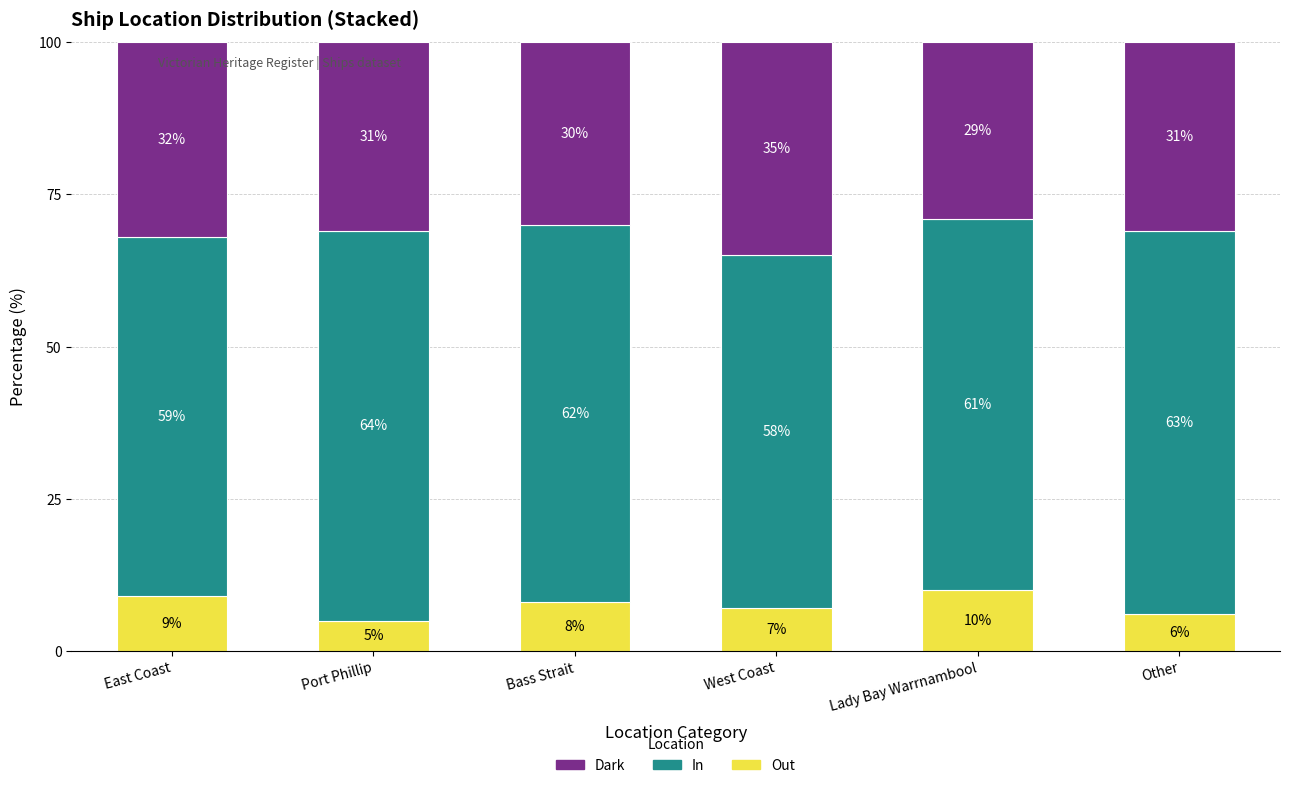

What is the lowest value of the Out series?

5